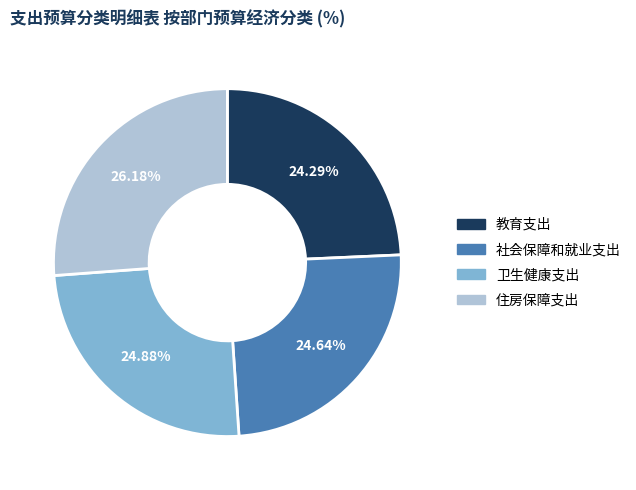

Is it true that 卫生健康支出 is 17% of the pie?

False